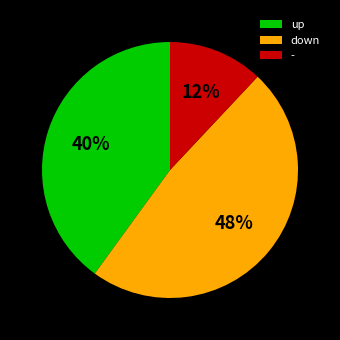

How many segments does this pie chart have?

3